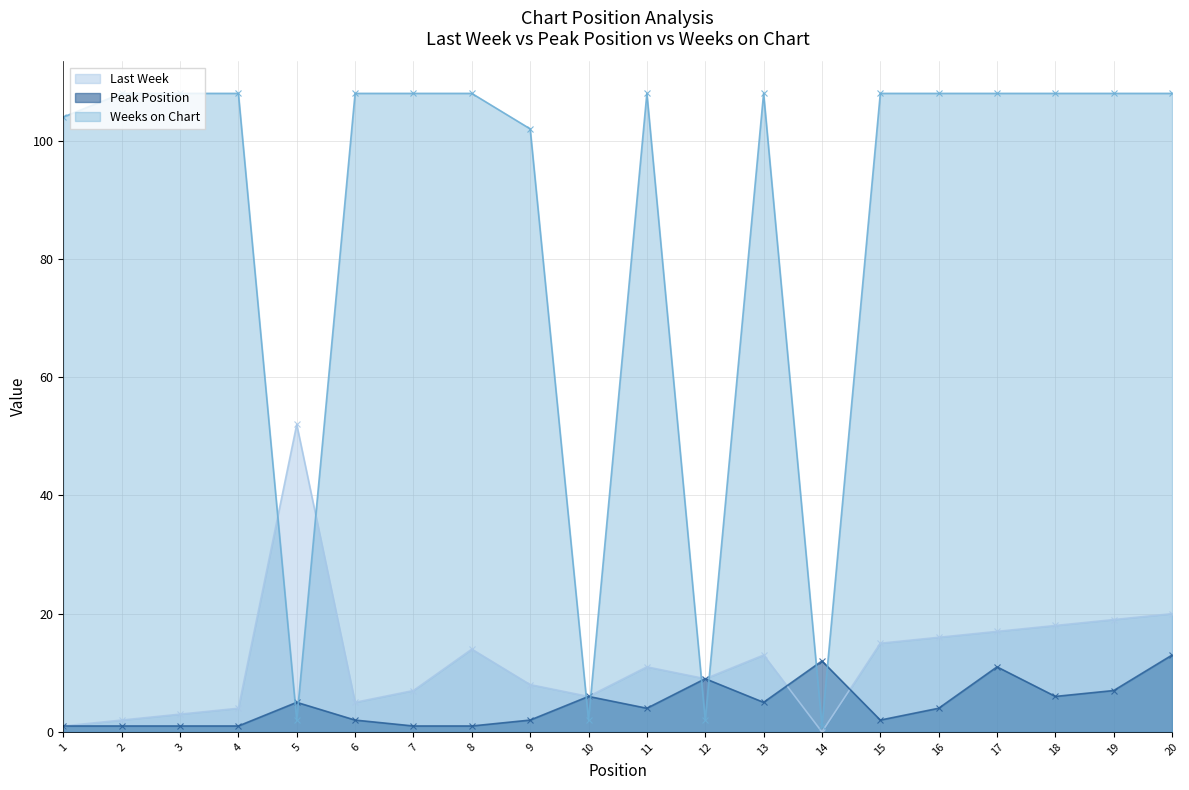

What are all the series names shown in the legend?

Last Week, Peak Position, Weeks on Chart